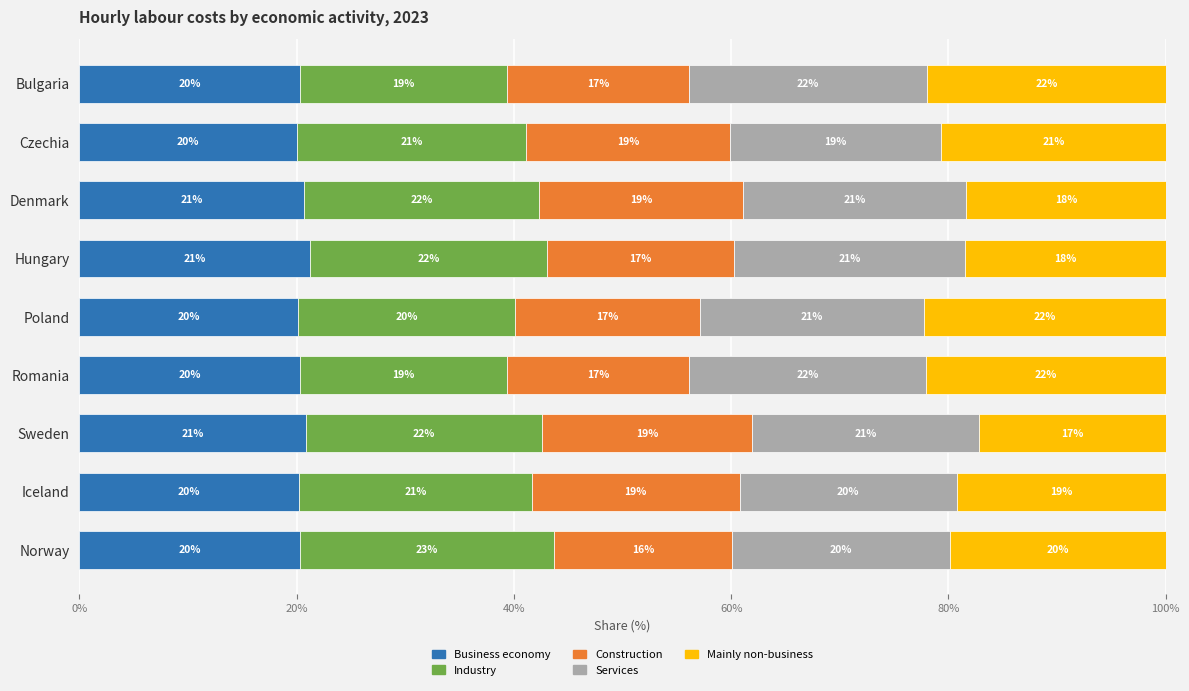

The Business economy series shows 20.9 at Sweden. True or false?

True